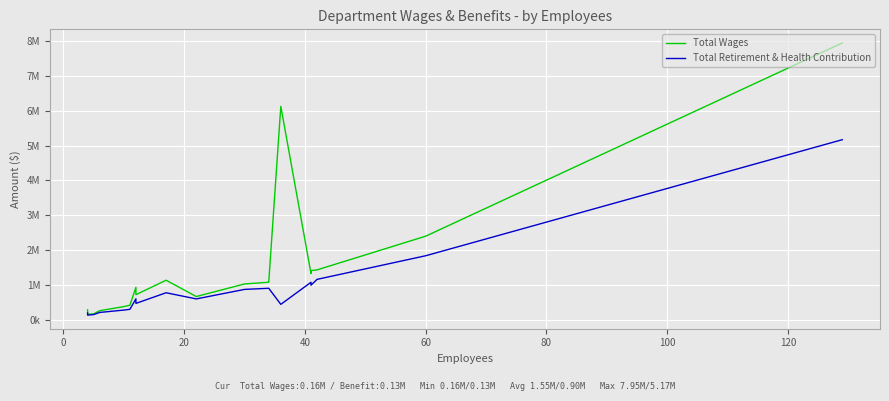

What is the difference between the second highest and minimum values in the Total Wages series?

5971962.1